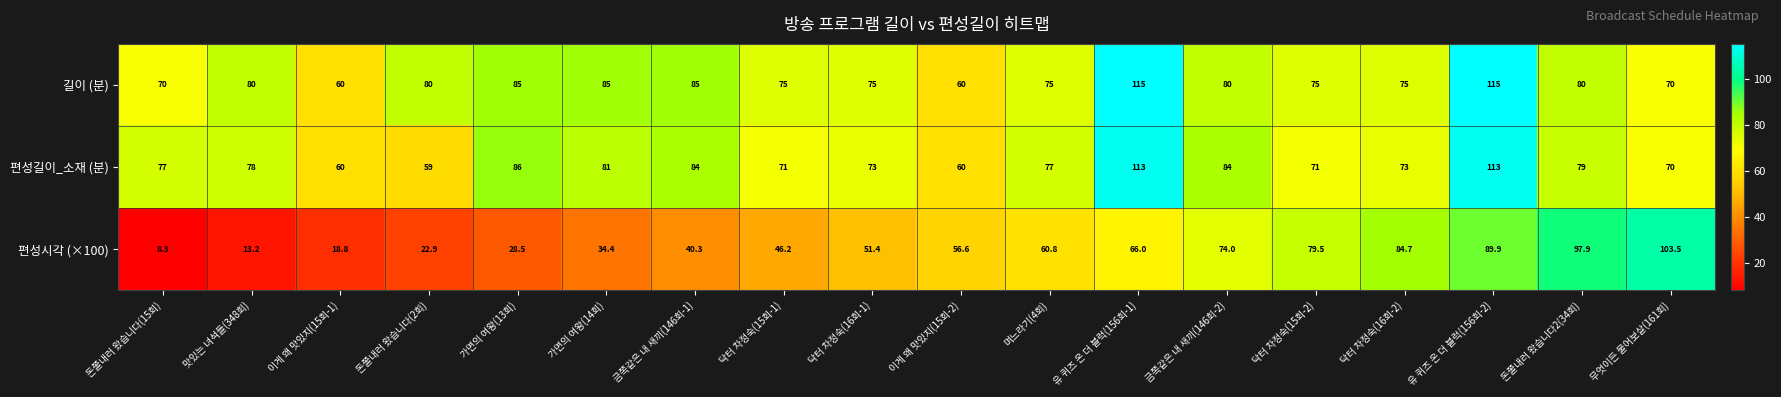

At which category is the sum across all series the highest?

유 퀴즈 온 더 블럭(156회-2)